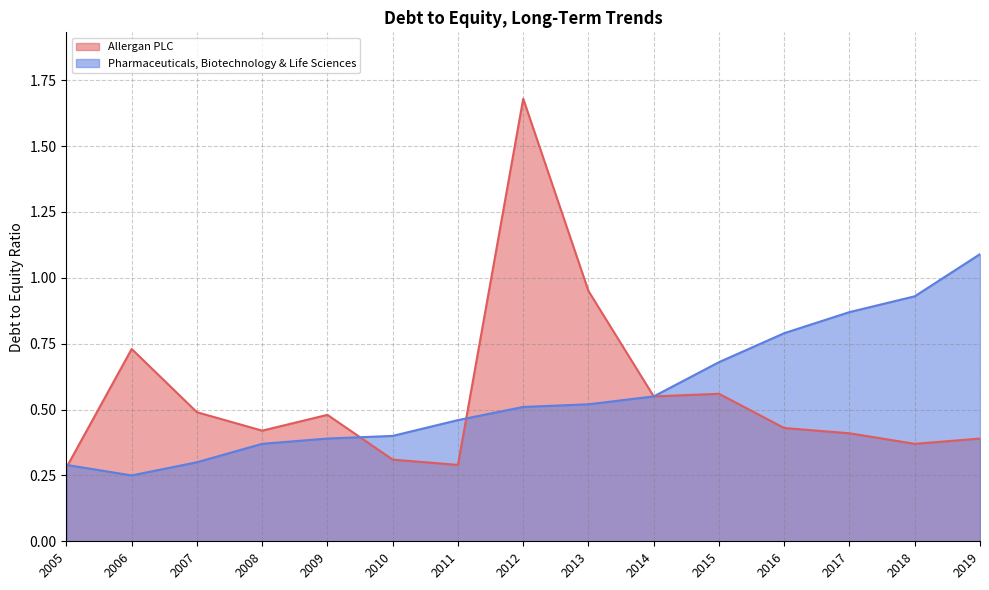

What is the average value of the Pharmaceuticals, Biotechnology & Life Sciences series?

0.6